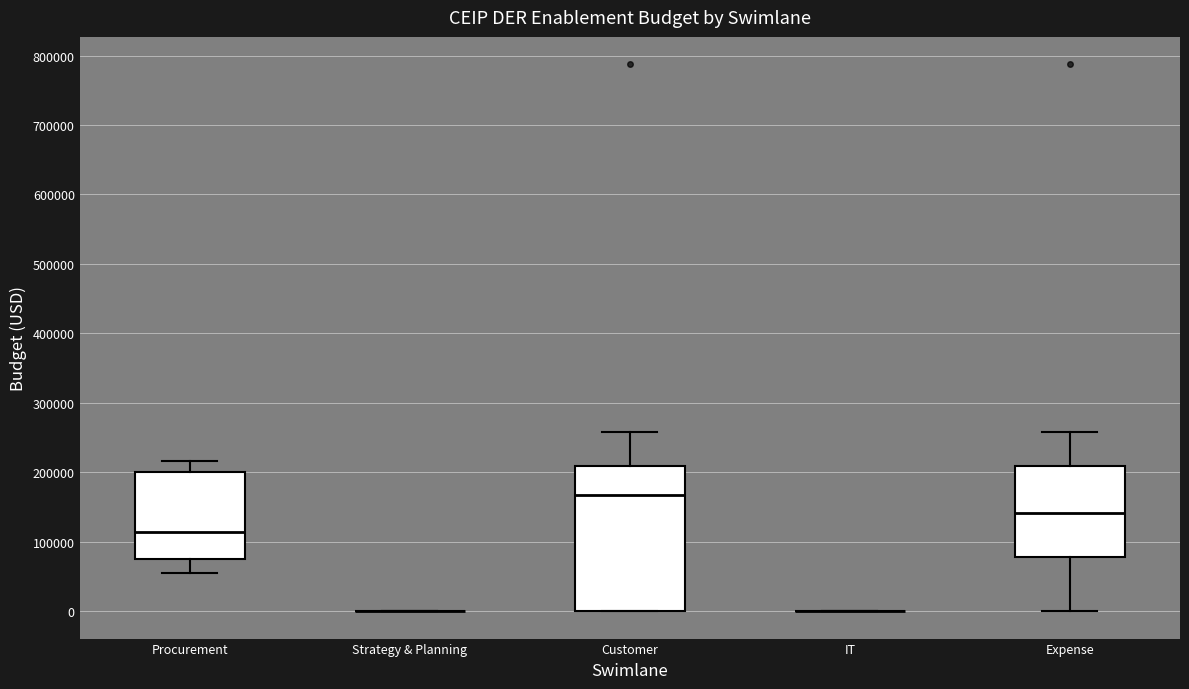

Reading left to right, transcribe this box plot: for each box, give where its median line is, the range the box spans, and where its two whiskers end, as read against the y-axis. The values are not printed on the chart, so give them approximately, as read against the axis.

Procurement: median 110000, box 80000 to 200000, whiskers 60000 to 220000
Strategy & Planning: box collapsed to a line at 0, whiskers 0 to 0
Customer: median 170000, box 0 to 210000, whiskers 0 to 260000
IT: box collapsed to a line at 0, whiskers 0 to 0
Expense: median 140000, box 80000 to 210000, whiskers 0 to 260000